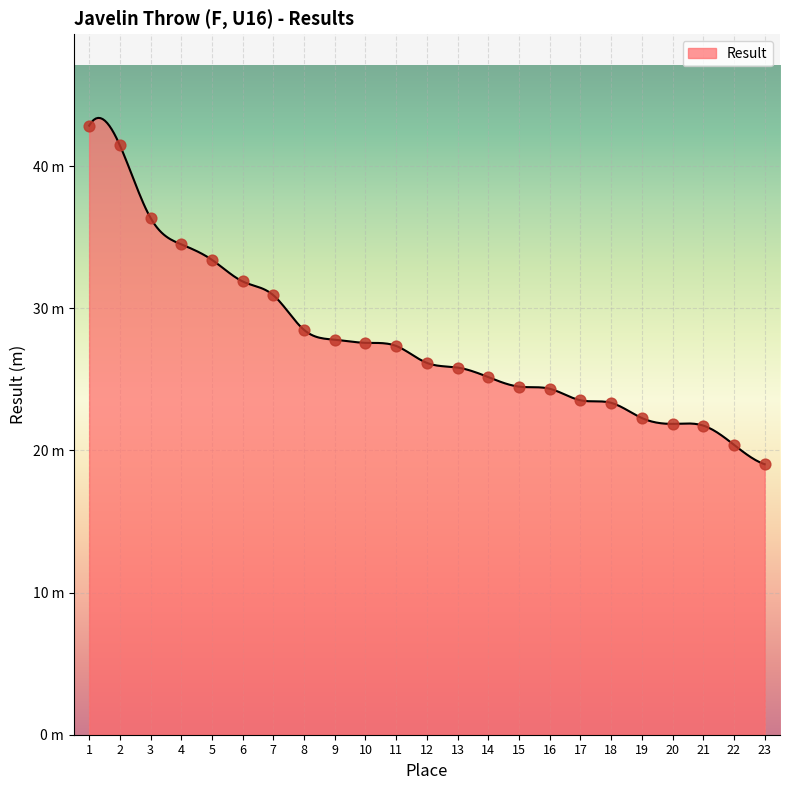

Between 14 and 20, which is larger?

14